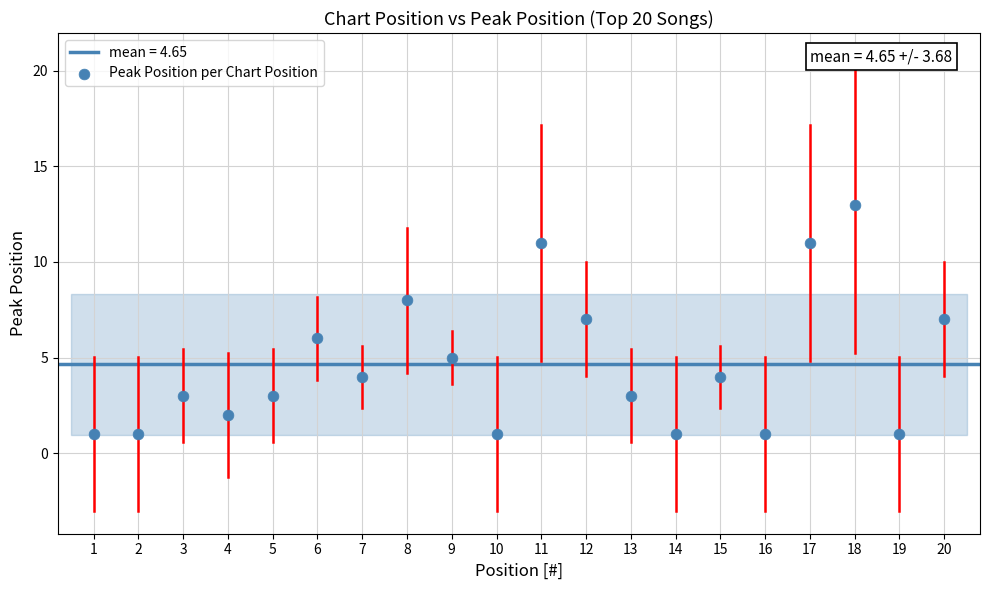

What is the range of X values (max minus min)?

19